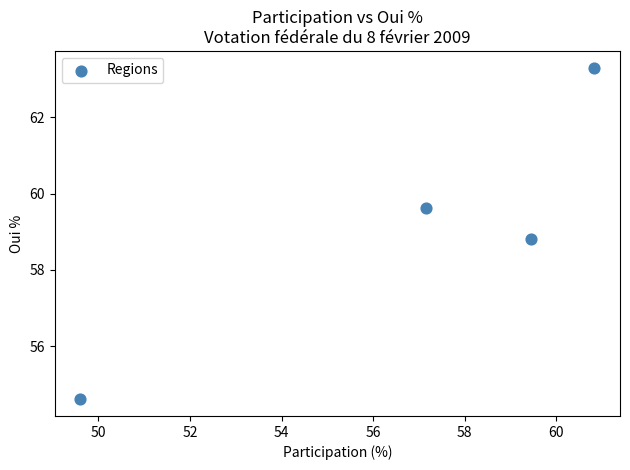

What is the average X value?

56.8